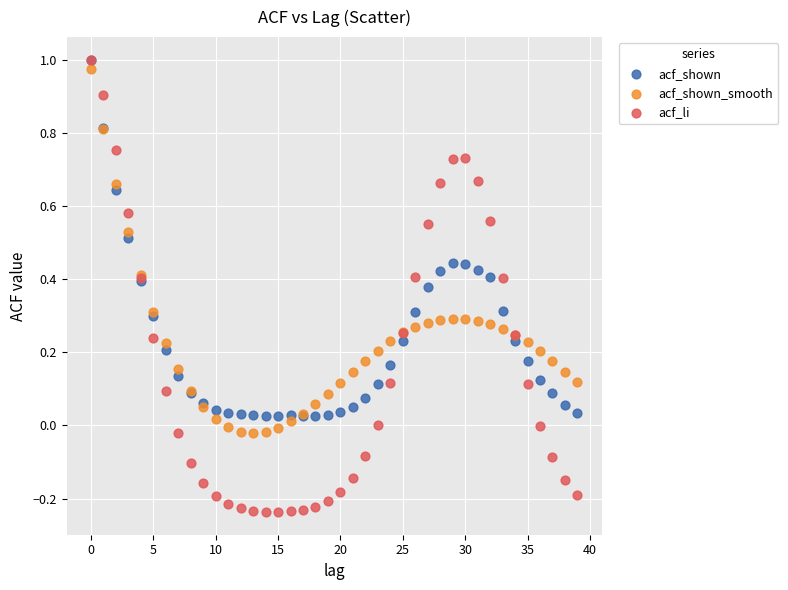

What are all the series names shown in the legend?

acf_shown, acf_shown_smooth, acf_li